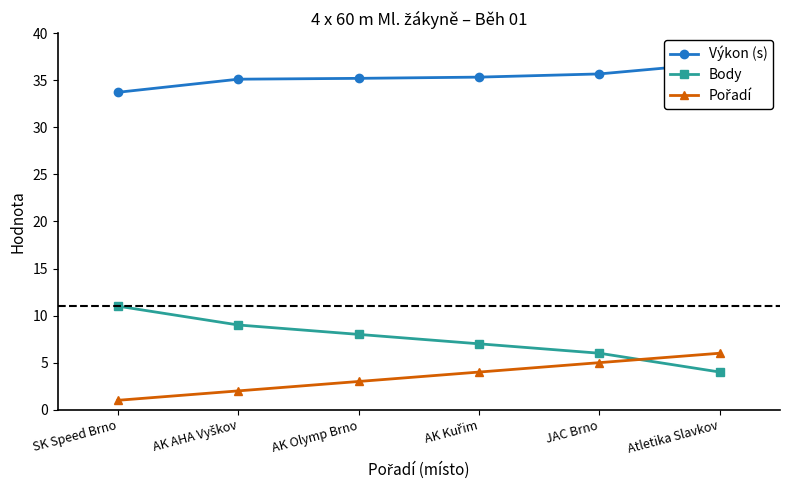

What value does the Výkon (s) series have at SK Speed Brno?

33.7